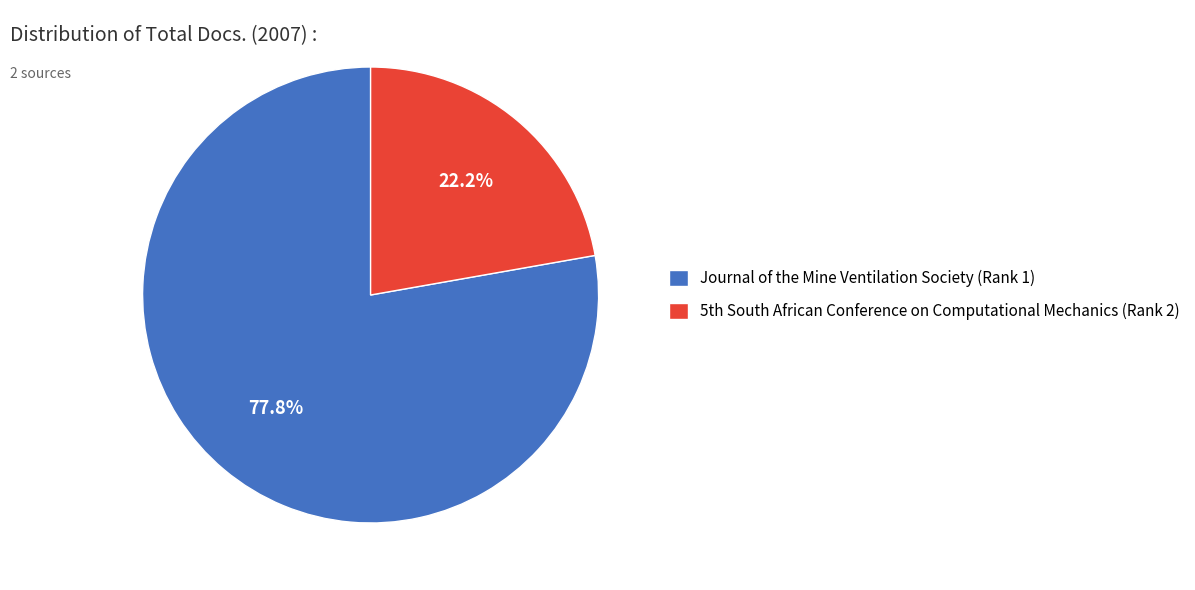

The Journal of the Mine Ventilation Society (Rank 1) slice represents 78% of the pie. True or false?

True